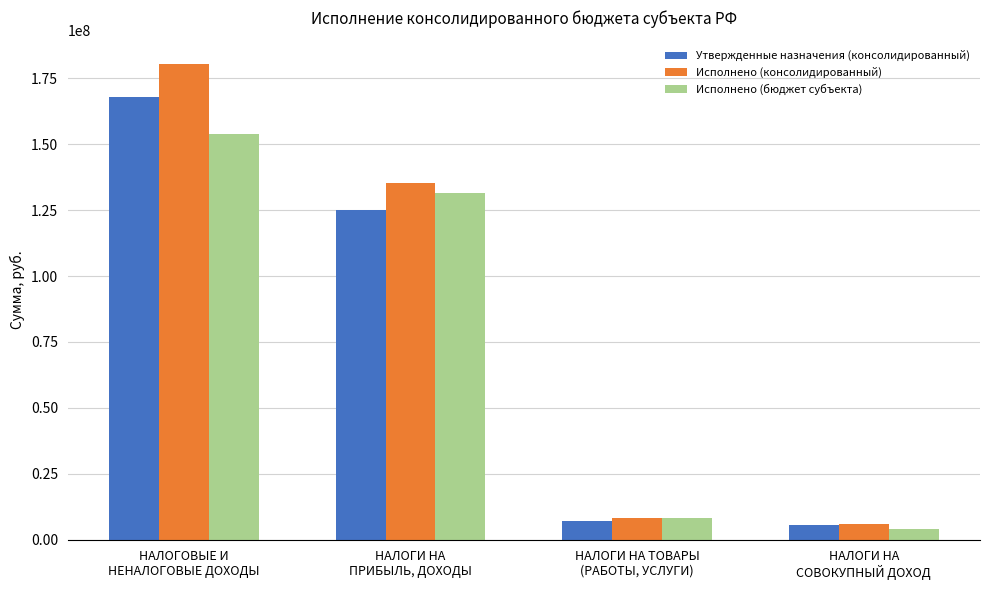

True or false: Исполнено (консолидированный) has a value of 30328098.0 at НАЛОГИ НА
ПРИБЫЛЬ, ДОХОДЫ.

False